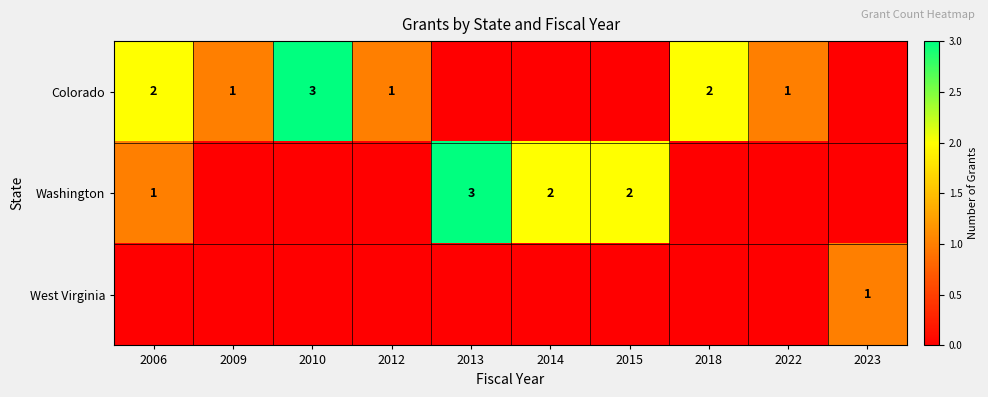

The Colorado series shows 3 at 2006. True or false?

False